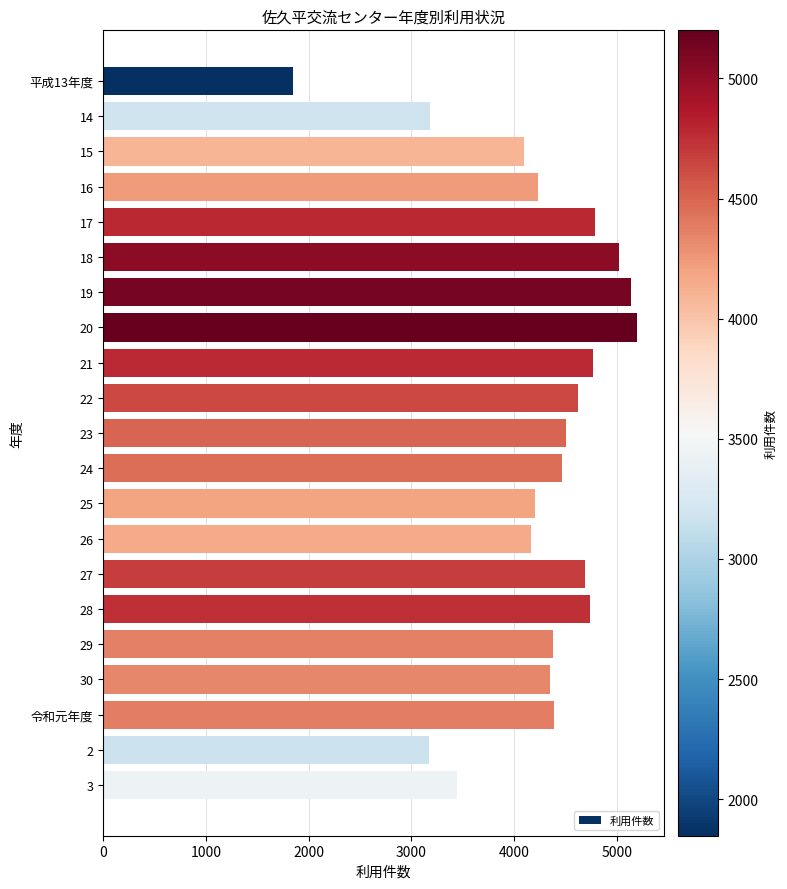

What is the value of the 18th bar from the top?

4348